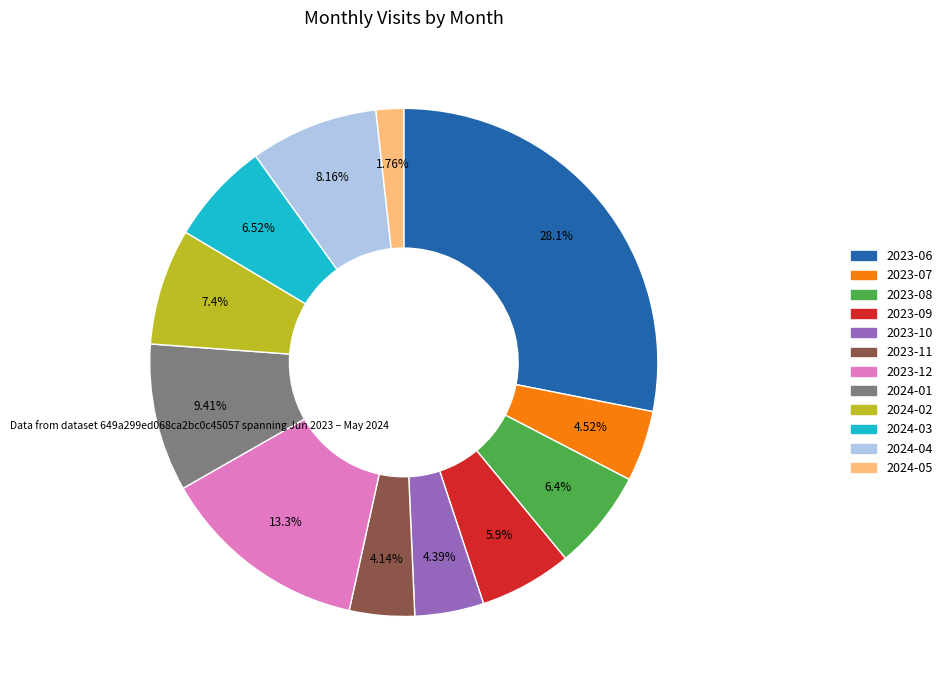

Does 2023-07 account for over 50% of the chart?

No